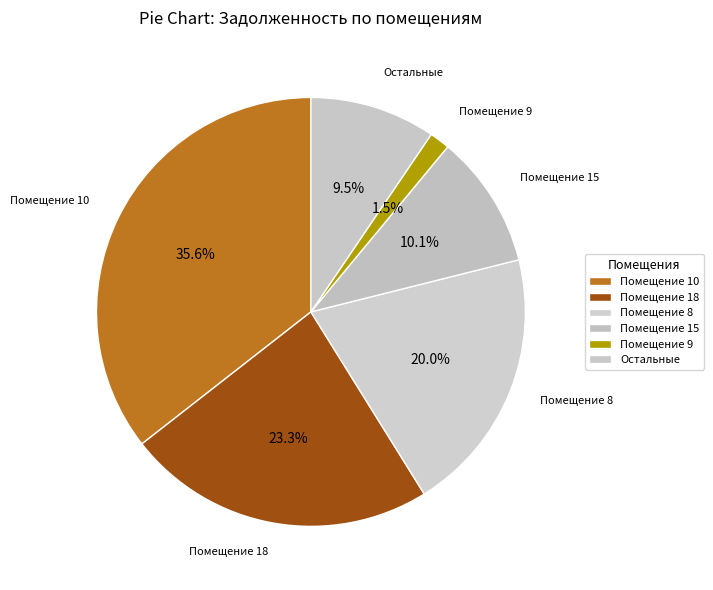

What percentage is NOT represented by Помещение 9?

98.5%